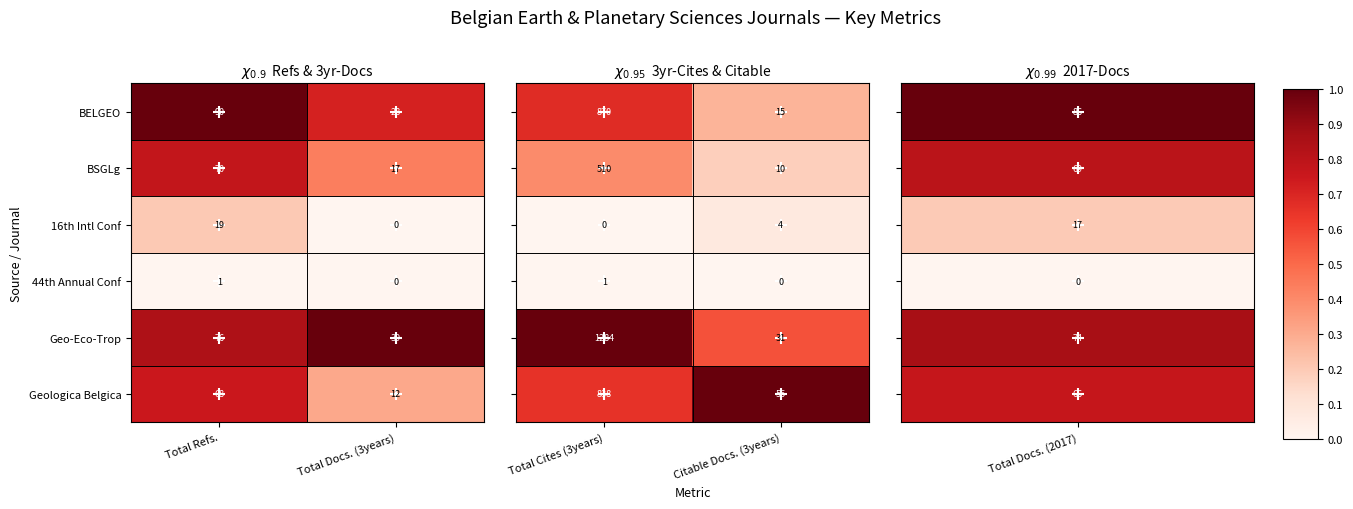

How many 44th Annual Conf values are between 0 and 1?

2